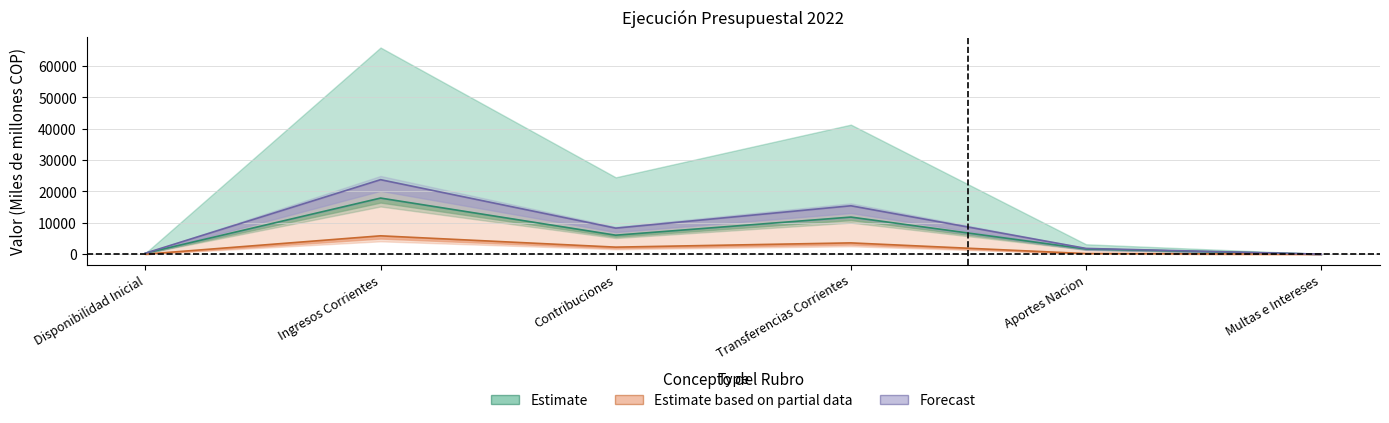

What is the spread (max minus min) of values at Contribuciones?

6049.3